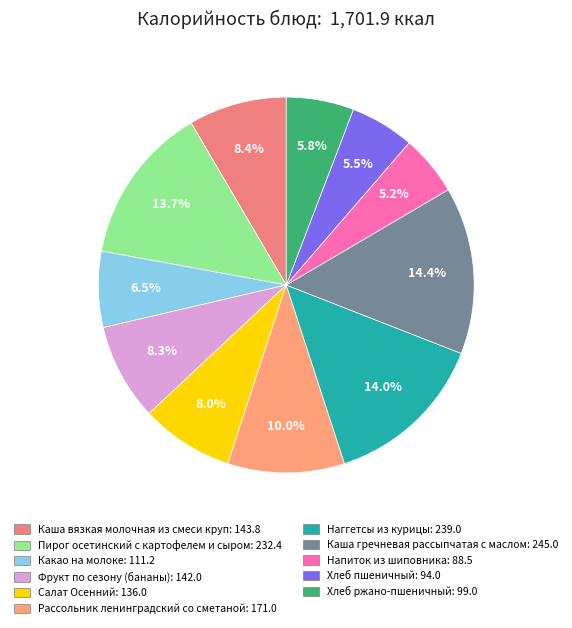

What percentage is the Напиток из шиповника slice, to the nearest percent?

5%